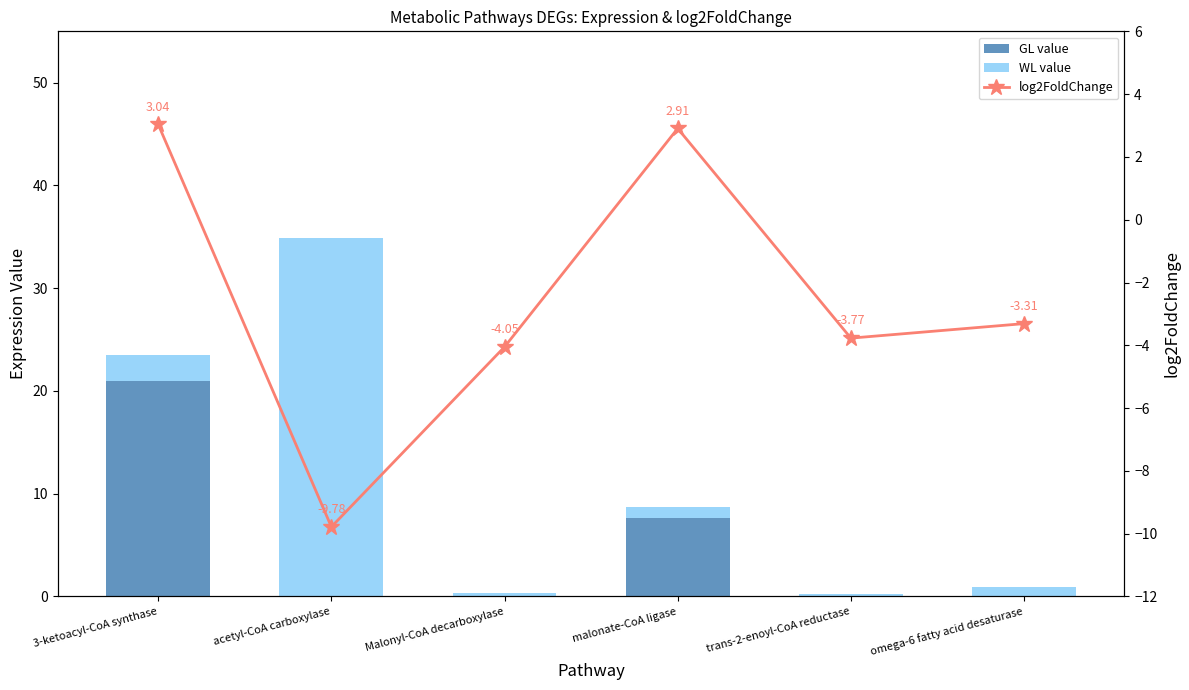

Count the number of categories in the chart.

6